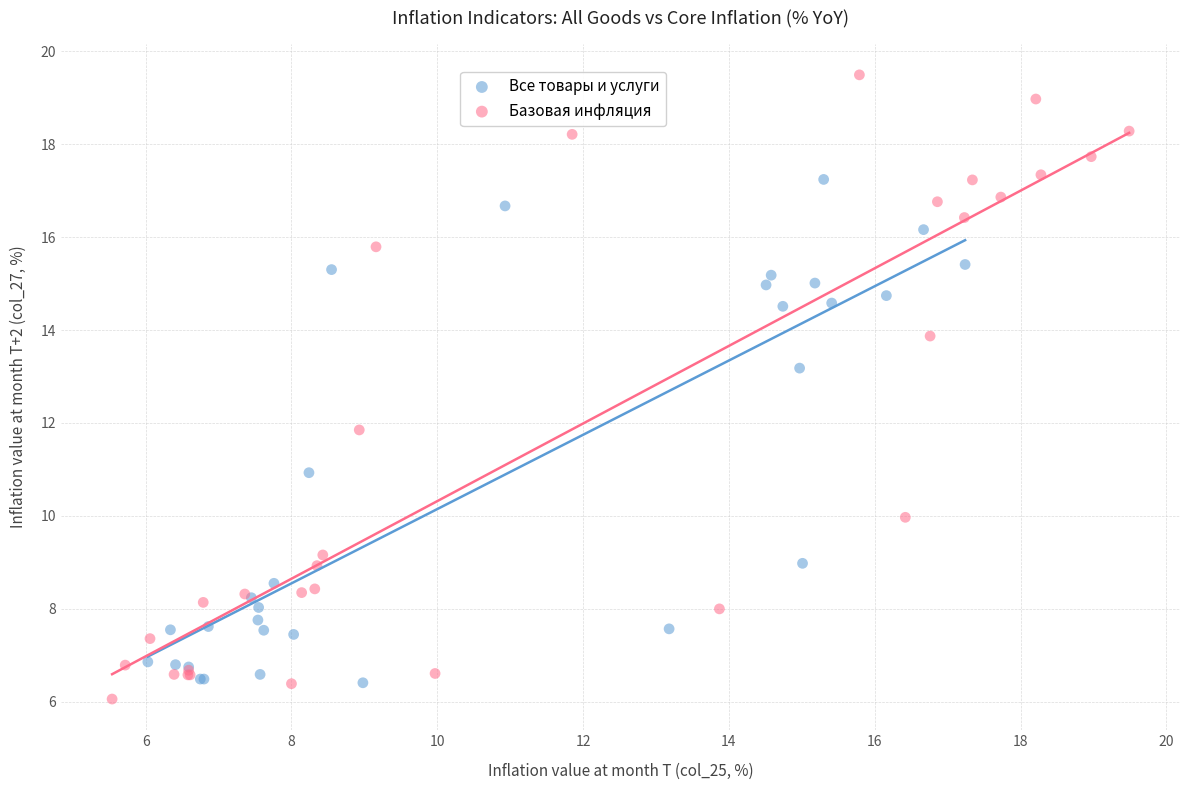

Which series has the largest Y range (max minus min)?

Базовая инфляция